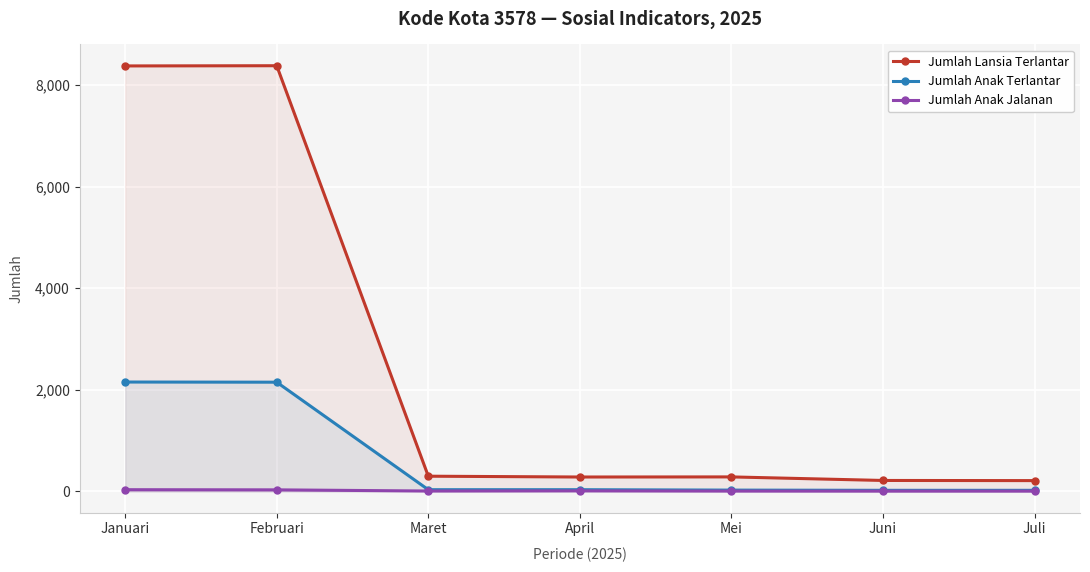

List the series in order of their overall mean, lowest first.

Jumlah Anak Jalanan, Jumlah Anak Terlantar, Jumlah Lansia Terlantar